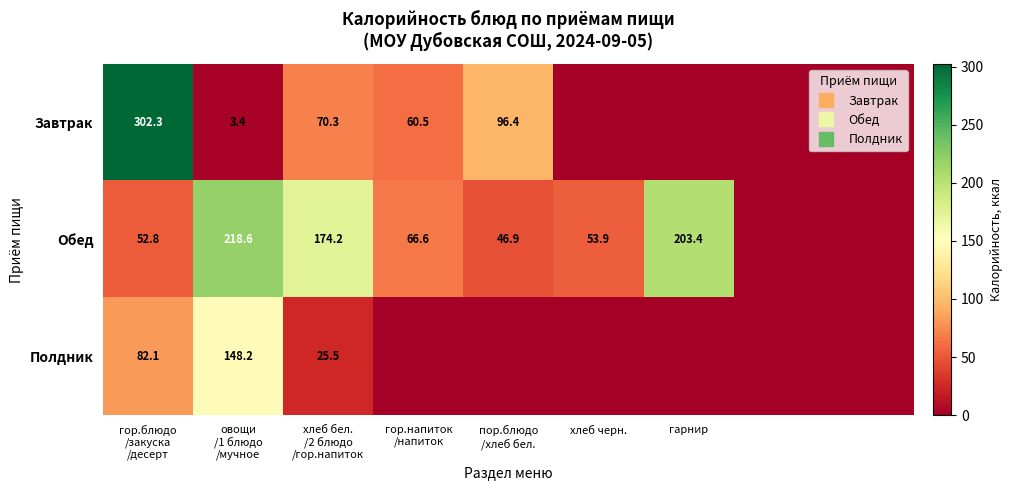

How many series are shown in this chart?

3